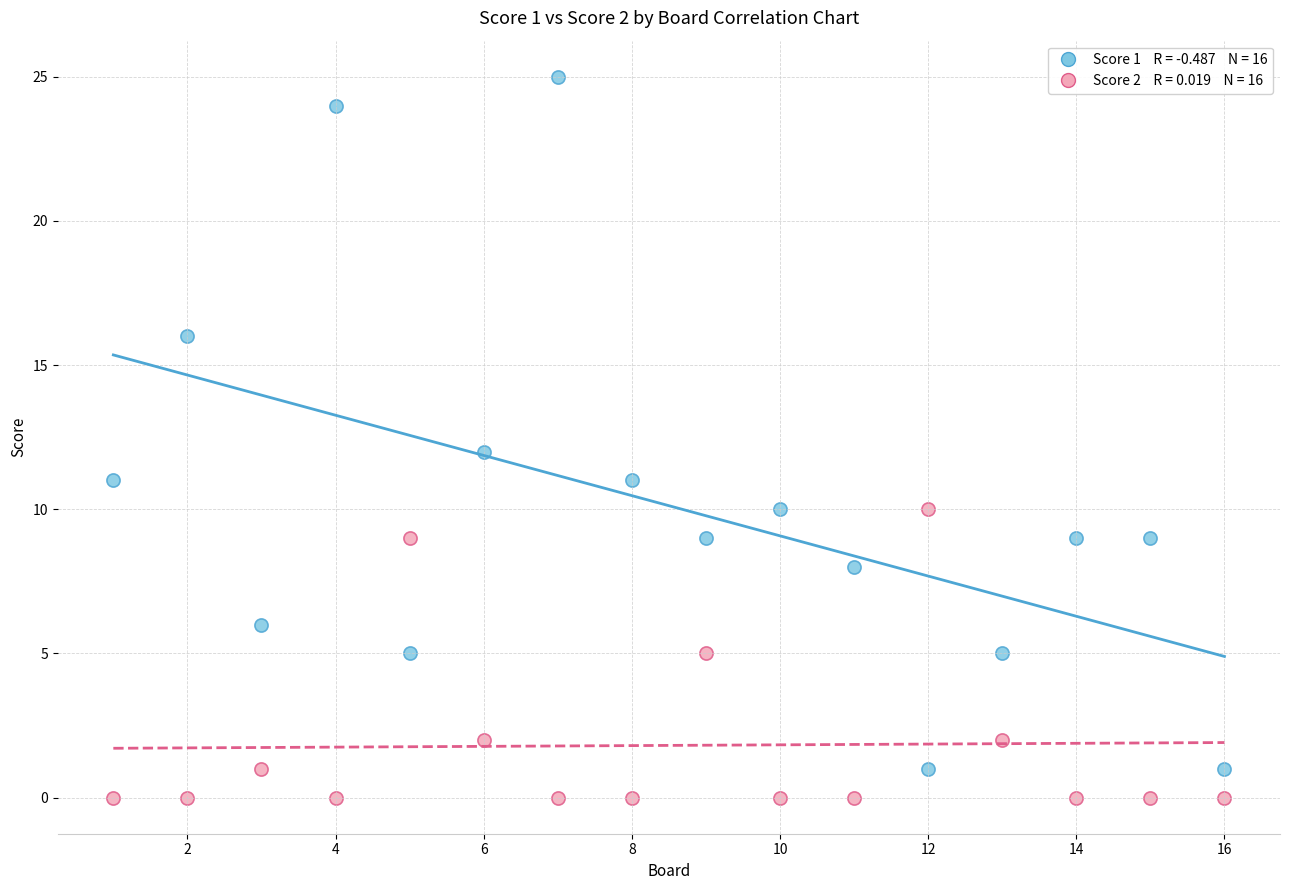

Across all data points, what is the range of X values (max minus min)?

15